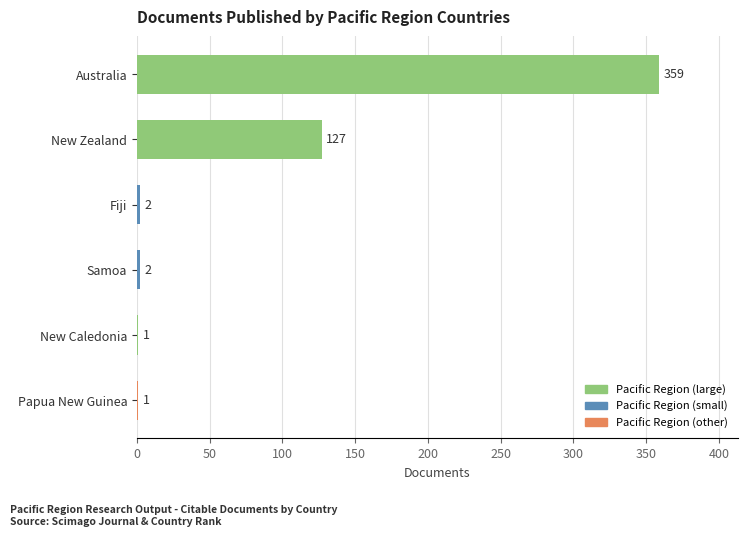

Is it true that the value at Fiji is 2?

True